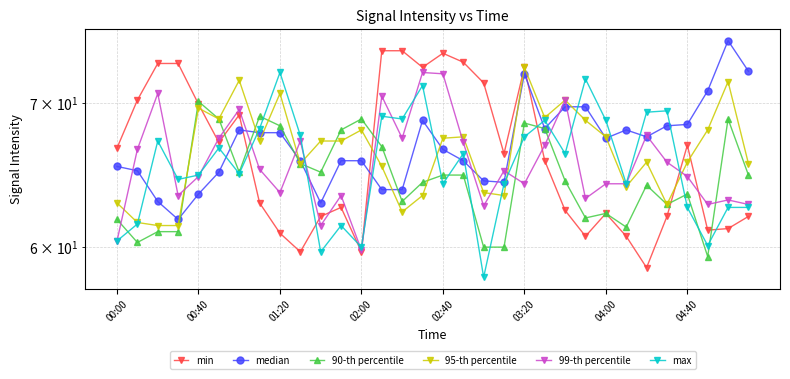

How many times do 99-th percentile and max cross each other?

12